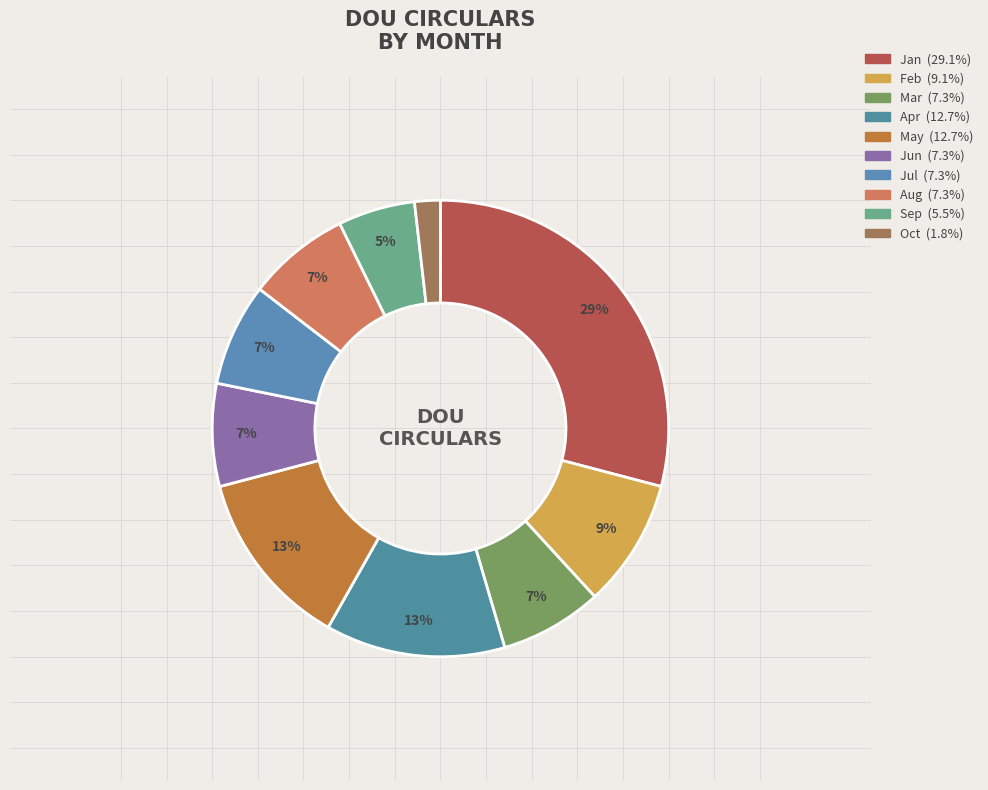

What percentage is the Sep slice, to the nearest percent?

5%